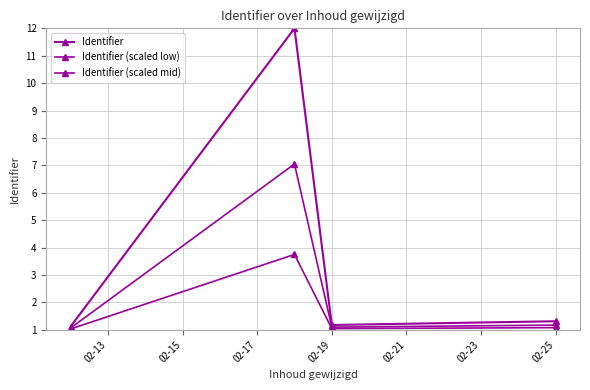

How many lines are shown in the chart?

3